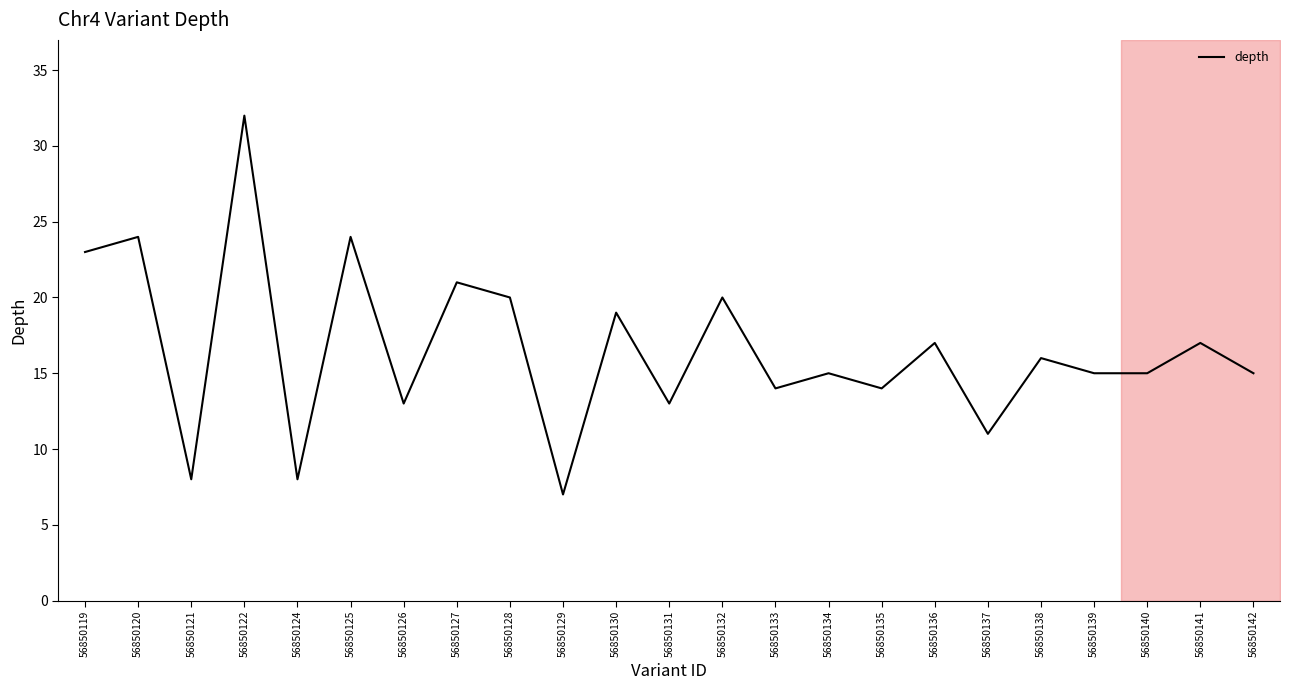

How many interior local peaks (higher than both neighbors) does the data have?

10